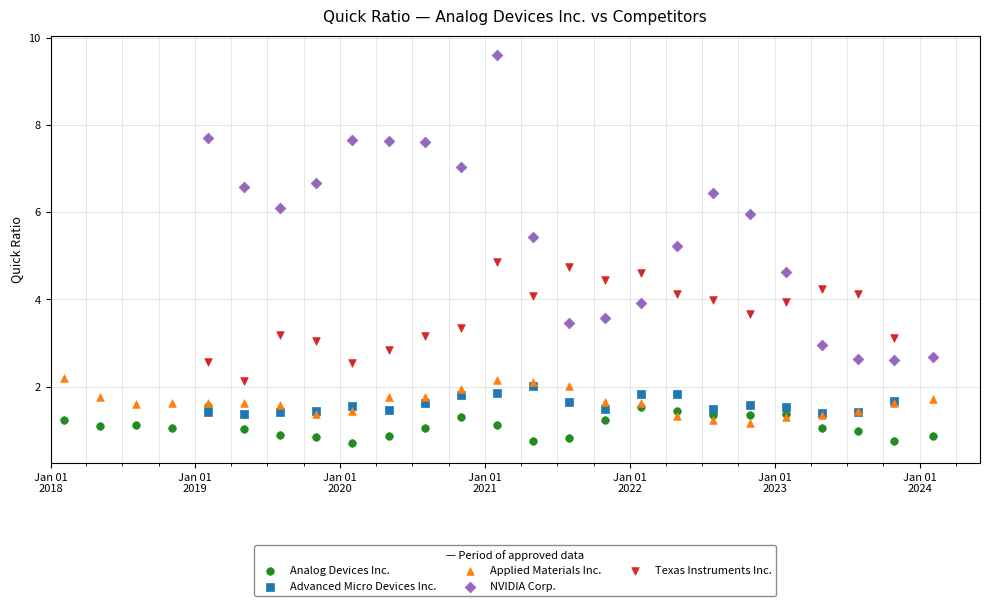

Which series has the widest spread of Y values?

NVIDIA Corp.